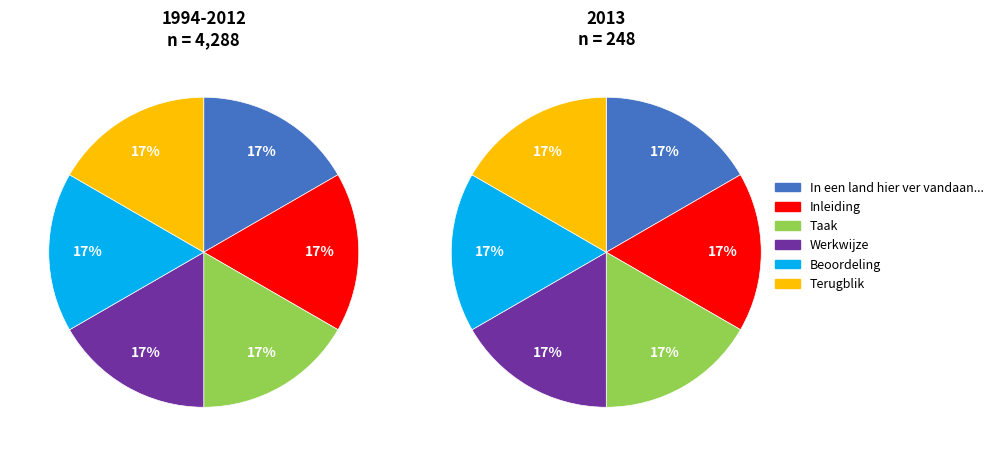

Combined, what portion of the pie is In een land hier ver vandaan... and Werkwijze?

33.3%